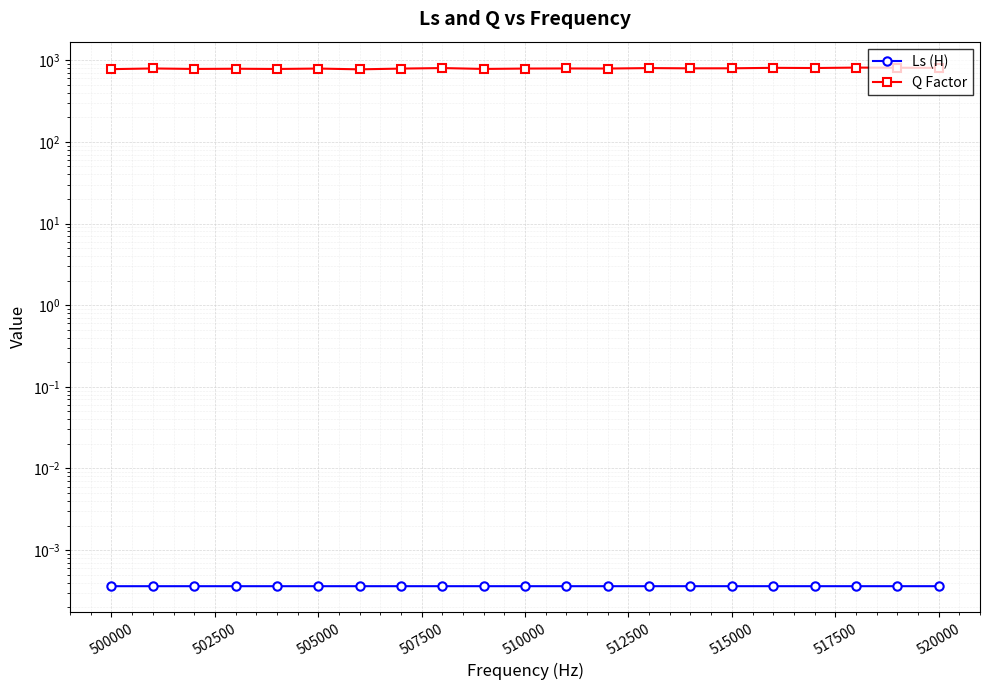

Rank the series by their maximum value, from lowest to highest.

Ls (H), Q Factor